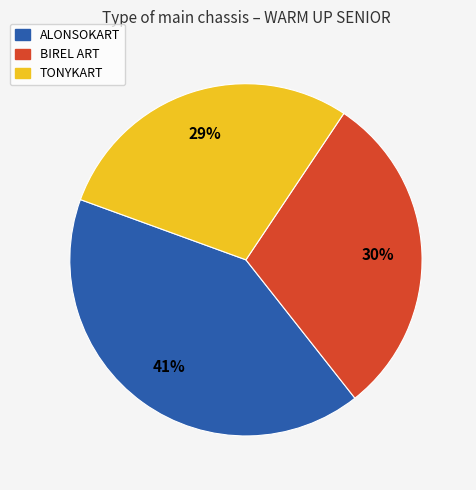

To the nearest percent, what is the average slice percentage?

33%